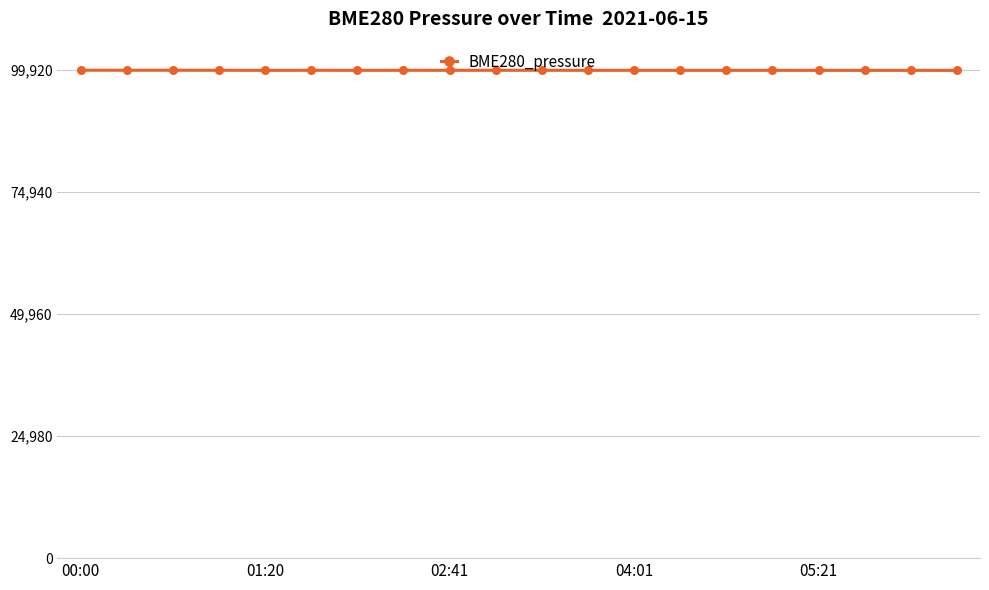

What is the greatest value displayed?

99919.4